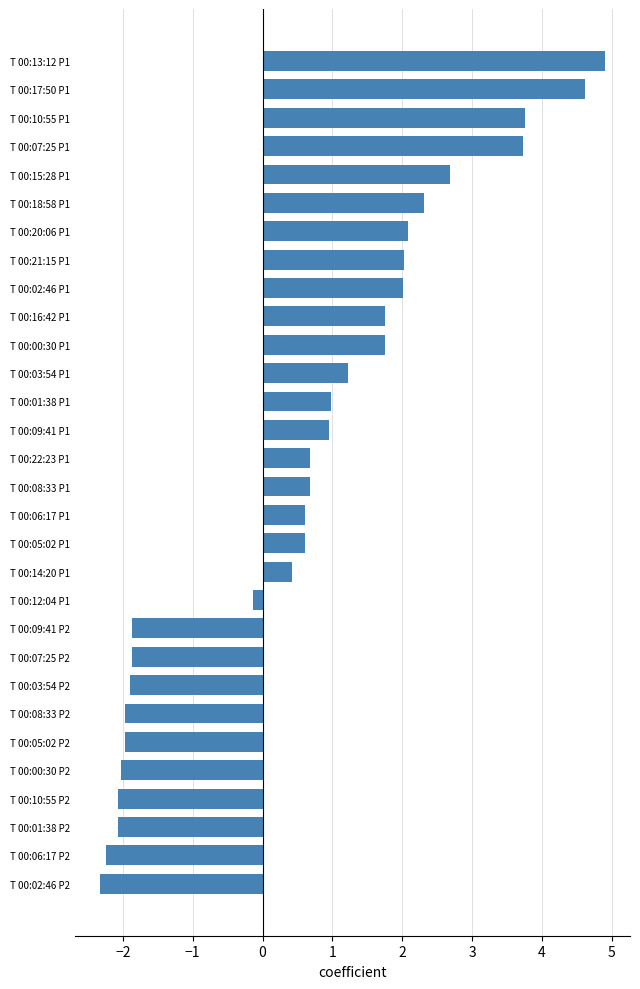

Which has a higher value, T 00:05:02 P1 or T 00:01:38 P2?

T 00:05:02 P1